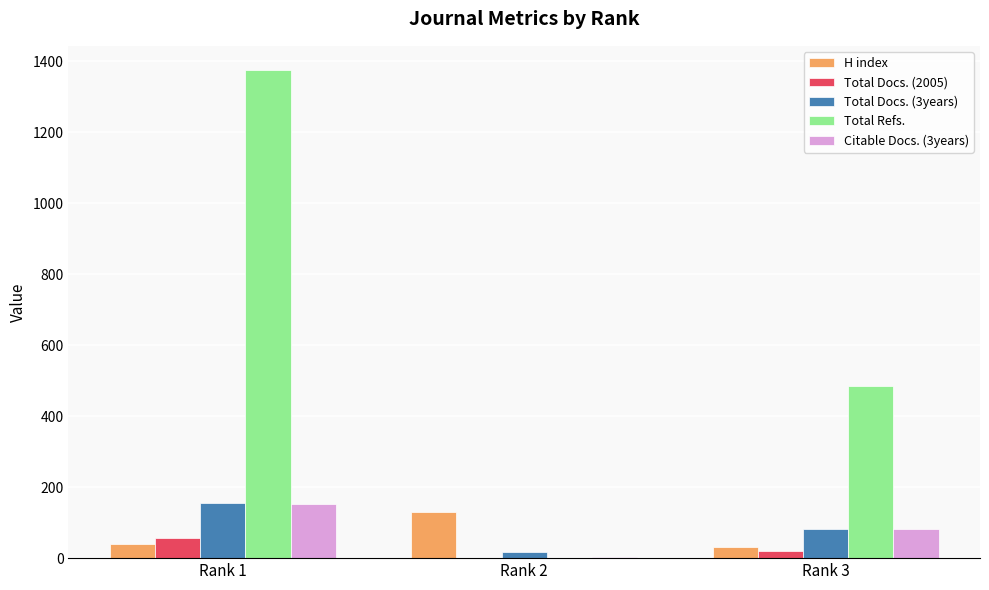

How many groups of bars are there?

3